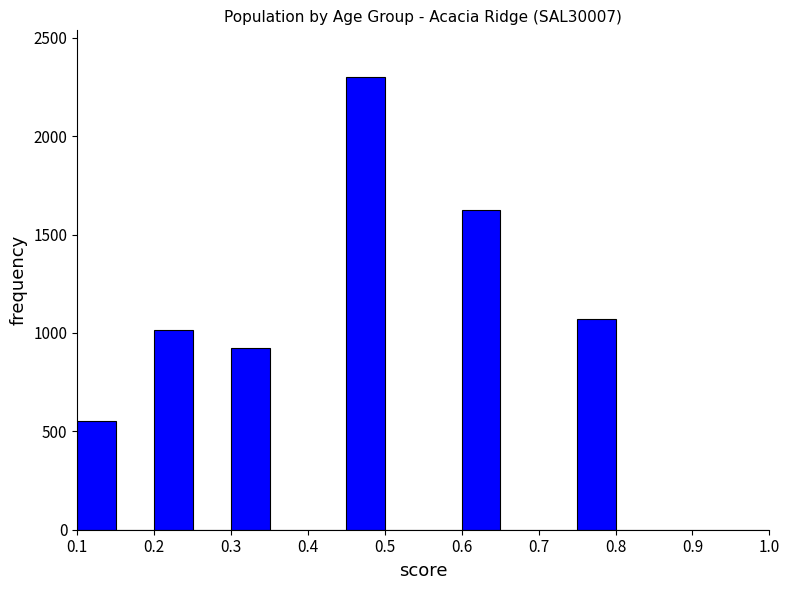

What is the height of the bar covering 0.75 to 0.80 on the x-axis? The values are not printed on the chart, so give them approximately, as read against the axis.

1050